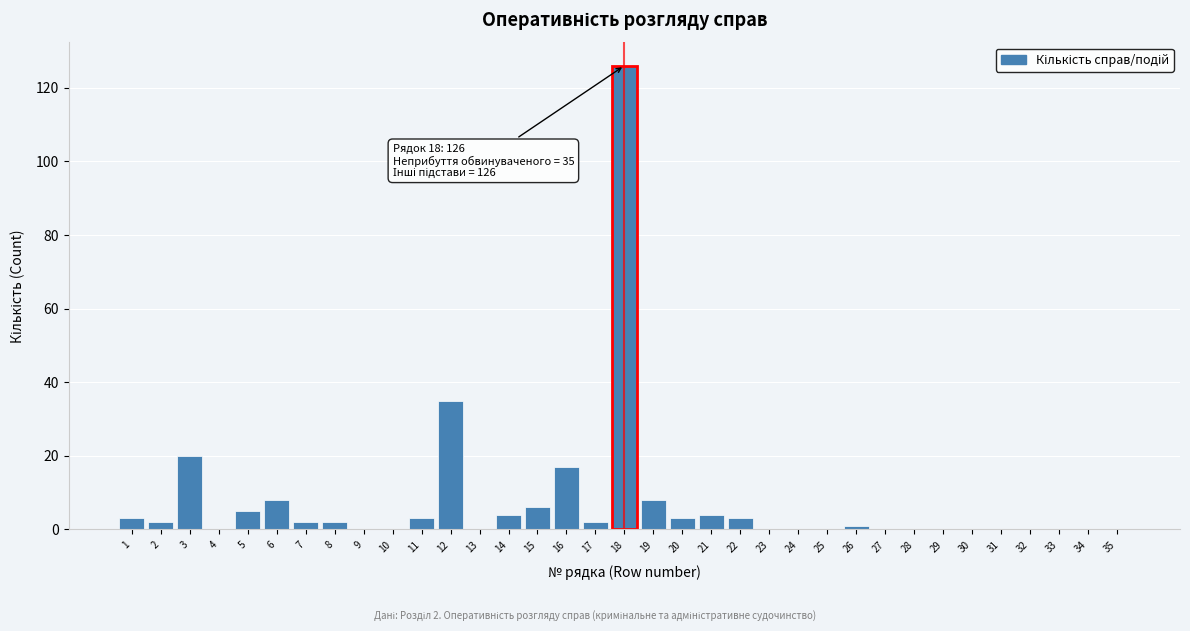

Which category has the highest value across all series?

18